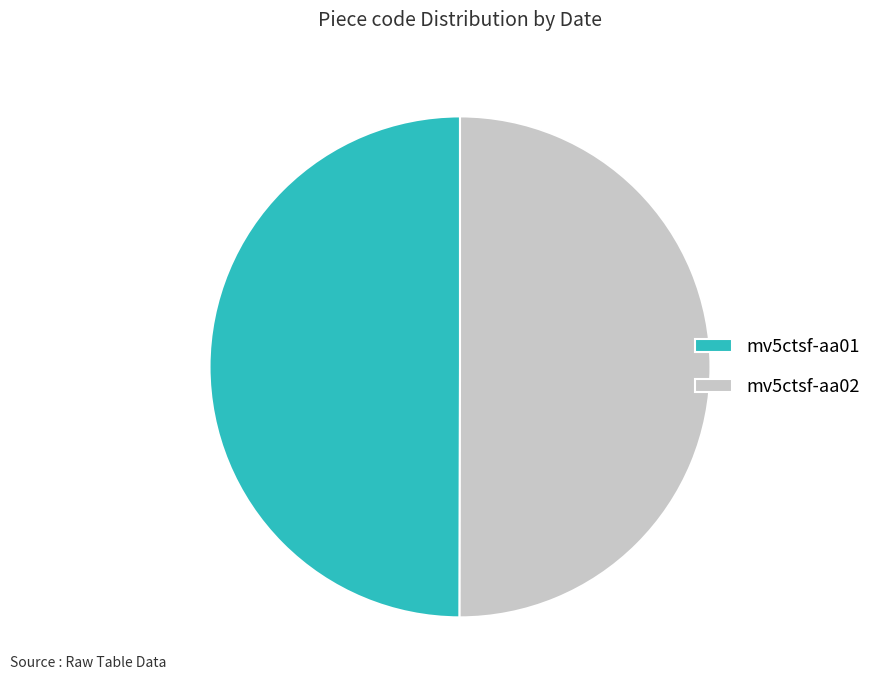

What is the ratio of the value at mv5ctsf-aa02 to the value at mv5ctsf-aa01?

1.0